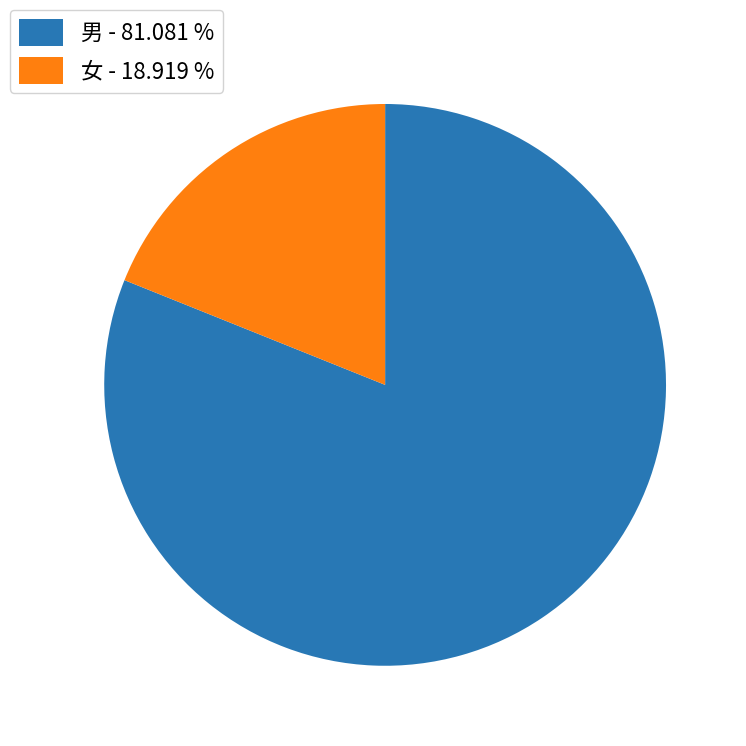

Is it true that 女 is 5% of the pie?

False